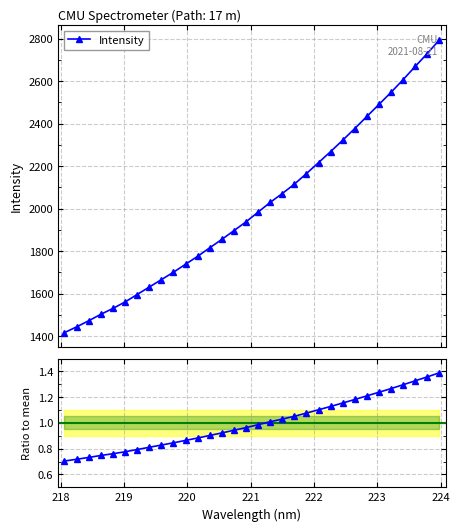

How many values in the Intensity series are below 1983?

16